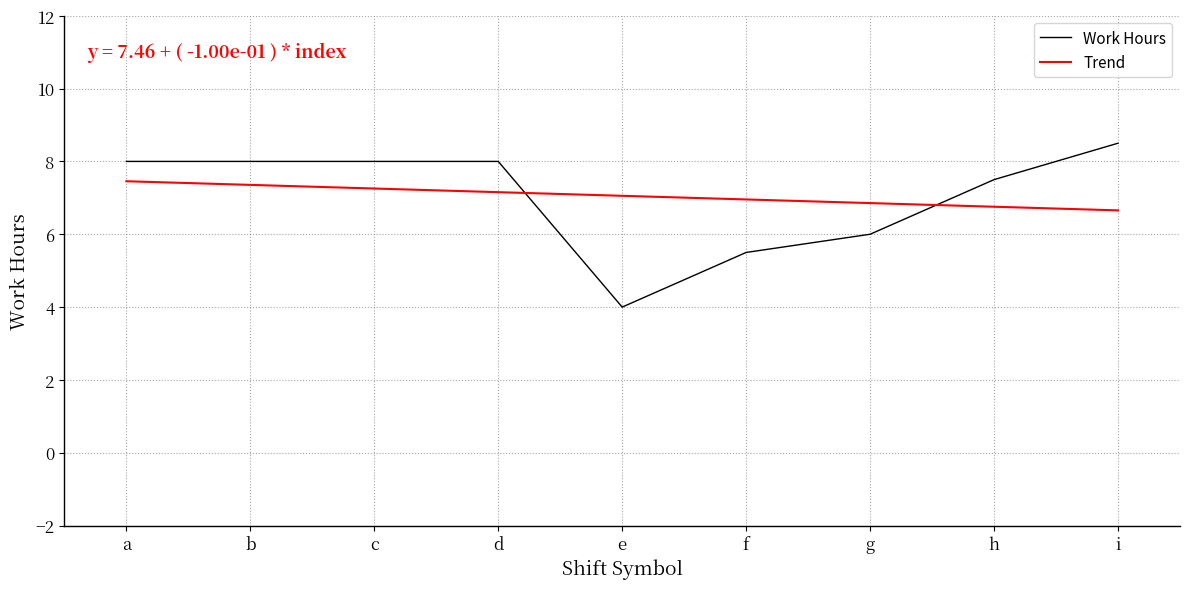

At g, list the series in order from smallest to largest.

Work Hours, Trend